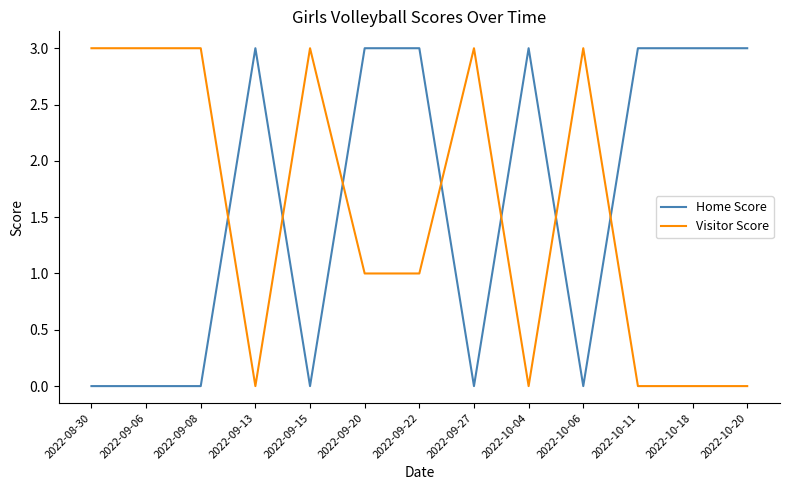

What is the total value across all series at 2022-10-04?

3